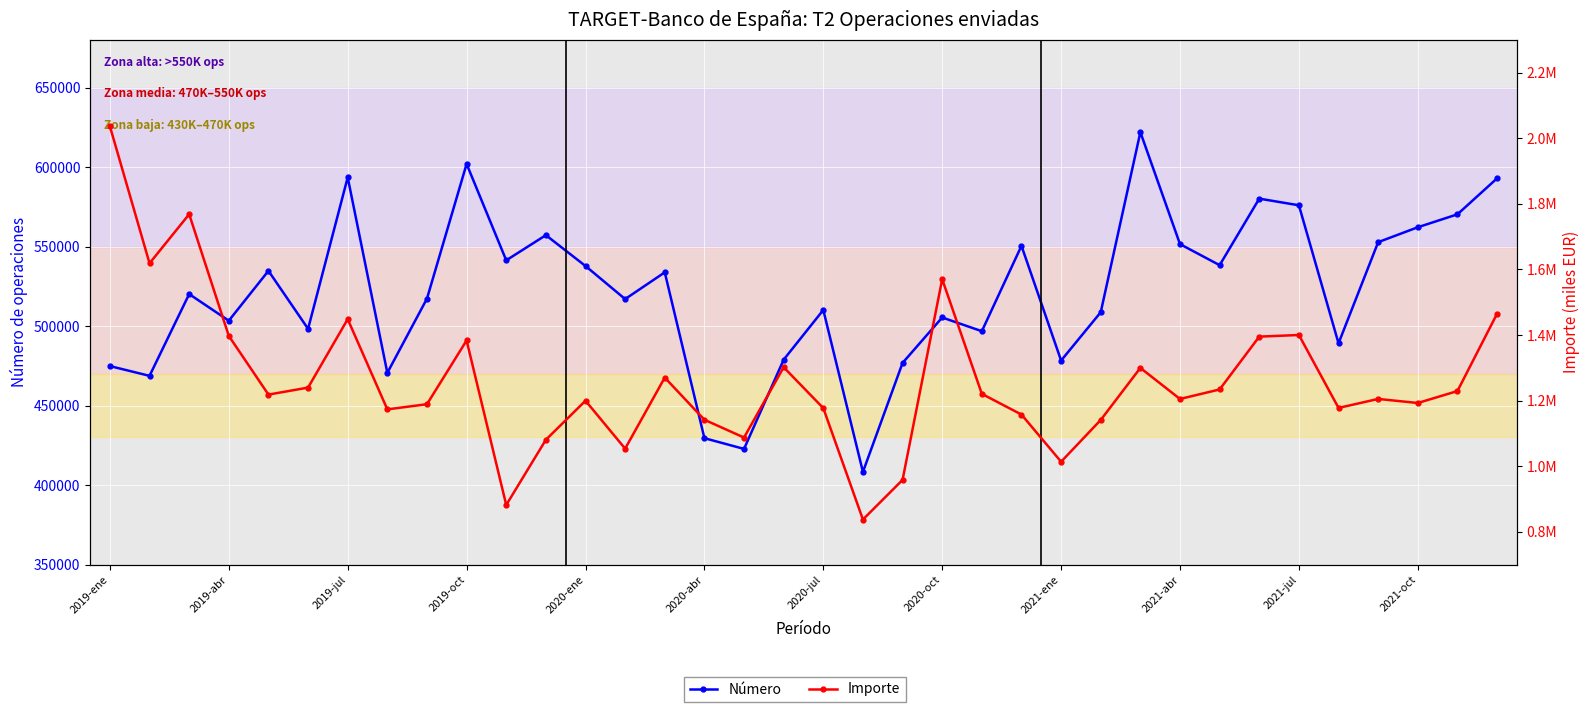

What is the total value across all series at 2021-oct?

1755199.8